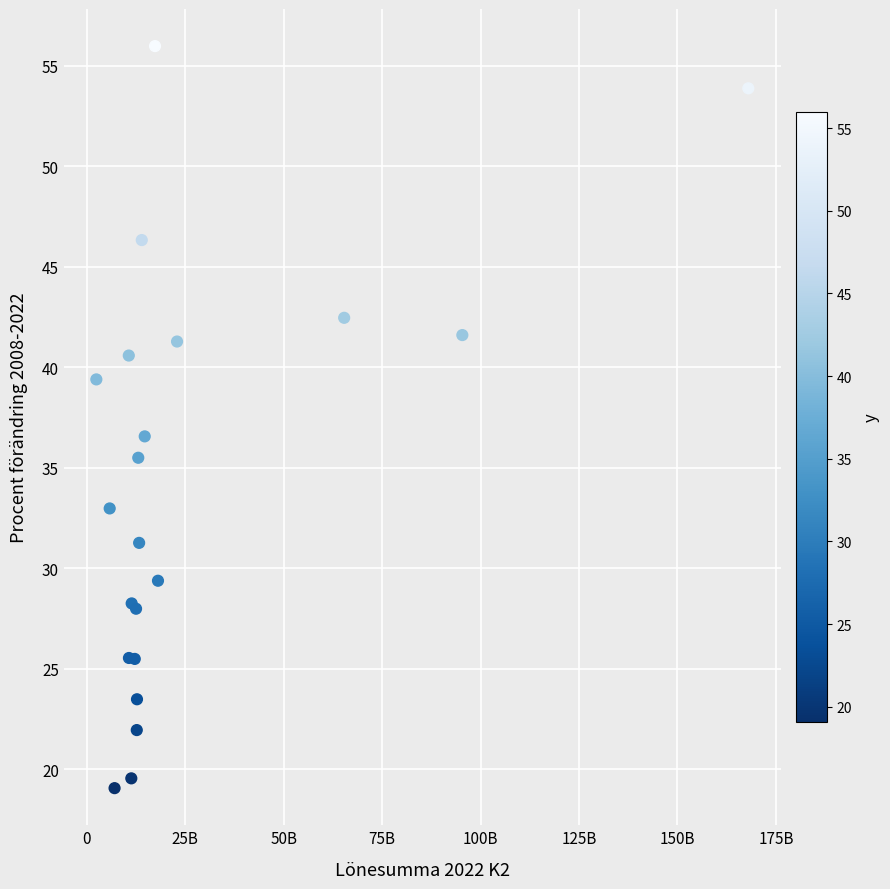

What Y value in the scatter plot is closest to 37?

36.6